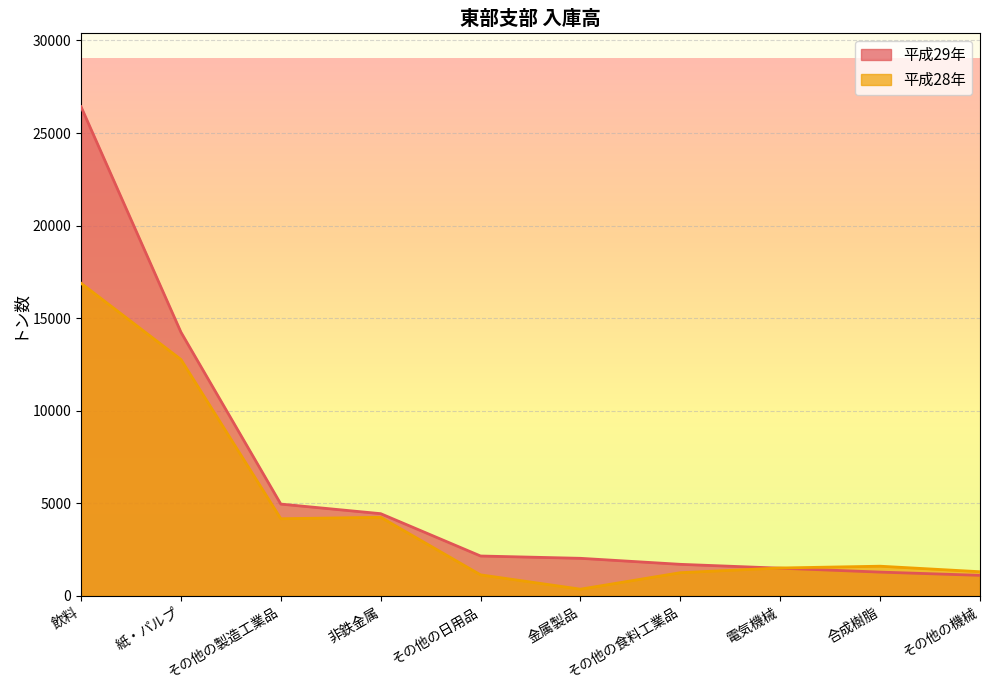

Reading left to right, extract all data points from this chart.

平成29年: 飲料=26421	紙・パルプ=14241	その他の製造工業品=4951	非鉄金属=4433	その他の日用品=2146	金属製品=2021	その他の食料工業品=1696	電気機械=1488	合成樹脂=1276	その他の機械=1101
平成28年: 飲料=16884	紙・パルプ=12766	その他の製造工業品=4160	非鉄金属=4238	その他の日用品=1127	金属製品=353	その他の食料工業品=1244	電気機械=1498	合成樹脂=1595	その他の機械=1296